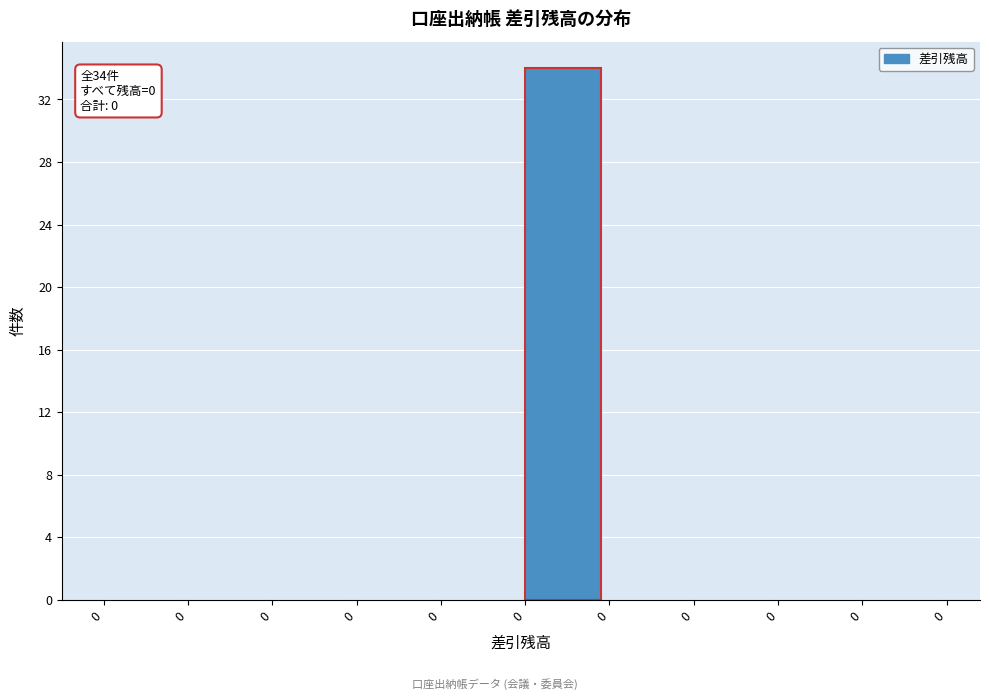

Count the number of categories in the chart.

10